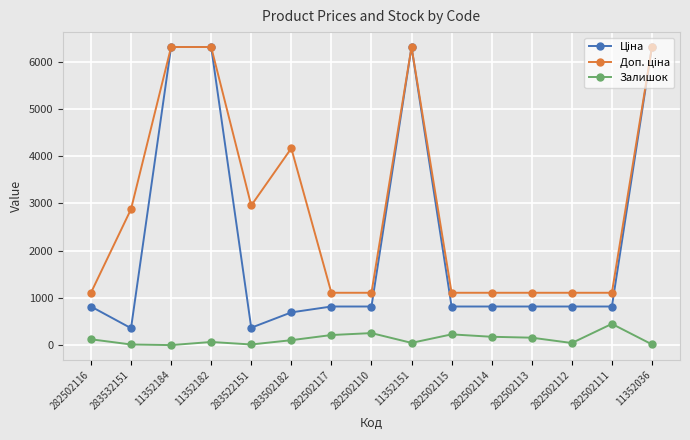

True or false: Залишок has more than 1 points higher than both neighbors.

True